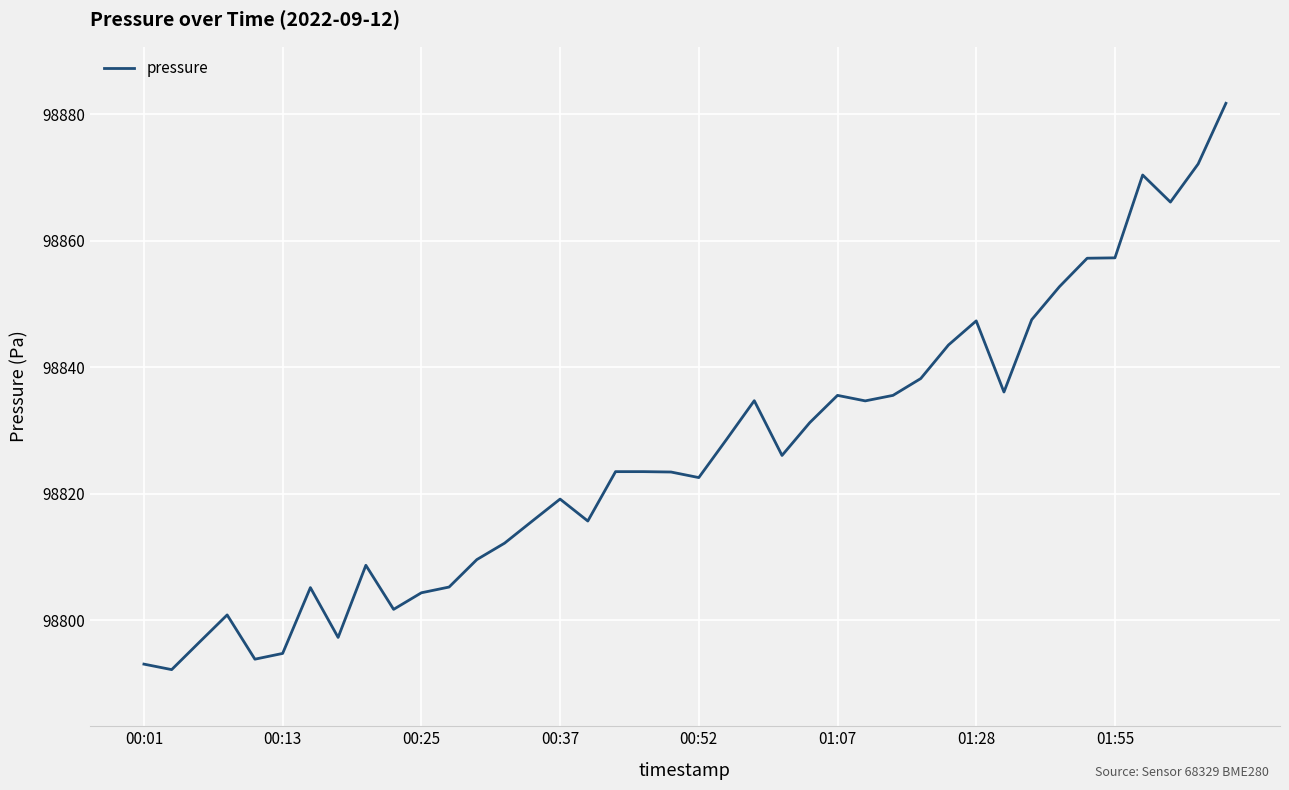

Does the chart display data point markers on the line(s)?

No